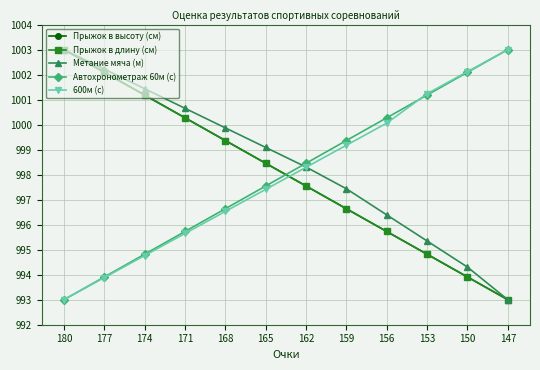

What is the value of the 600м (с) point at the 10th from the left?

1001.2